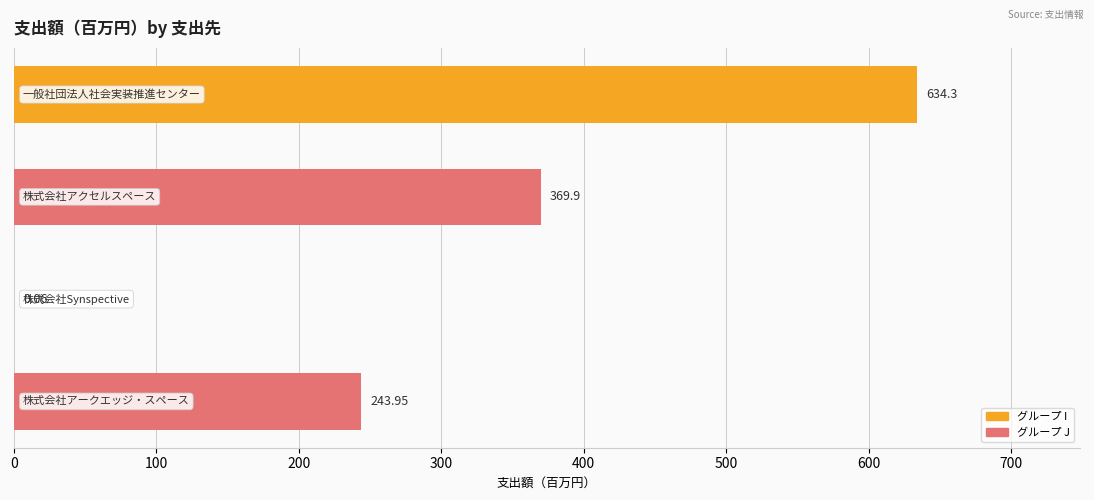

What is the sum of all values?

1248.2